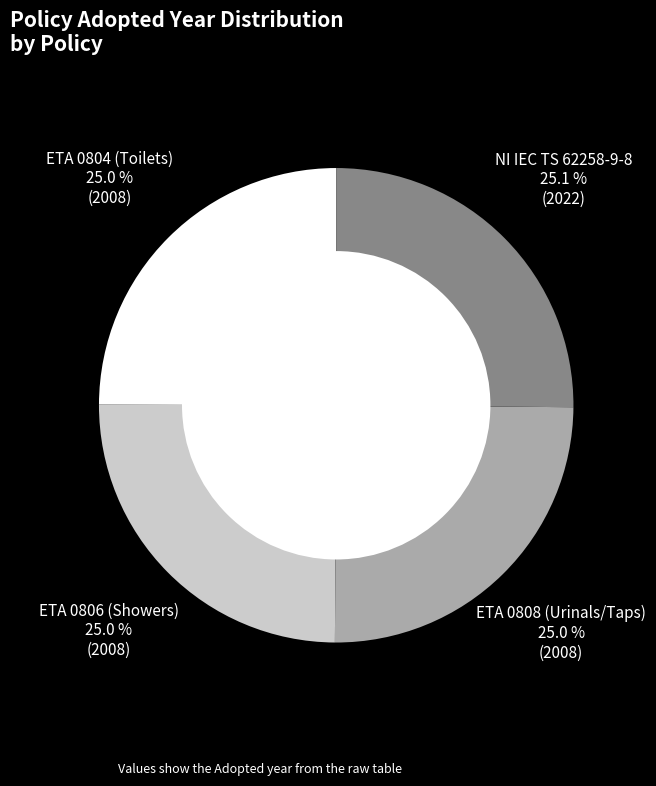

Is there a majority slice in this chart?

No